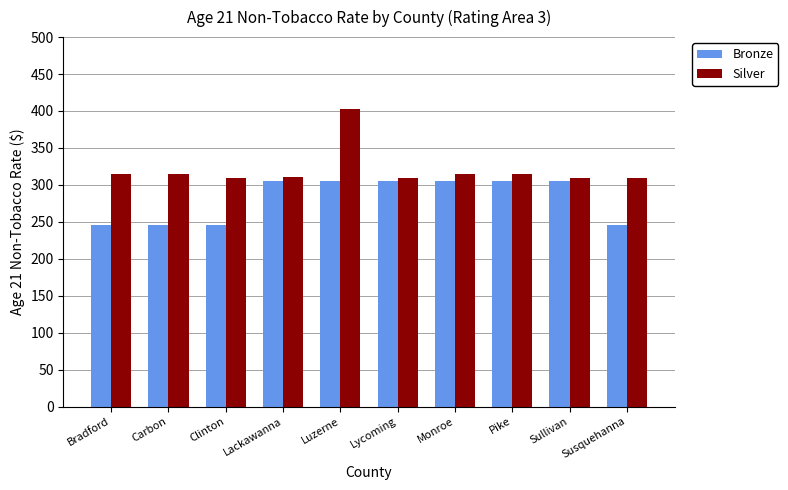

Read the Silver value at Monroe.

314.9